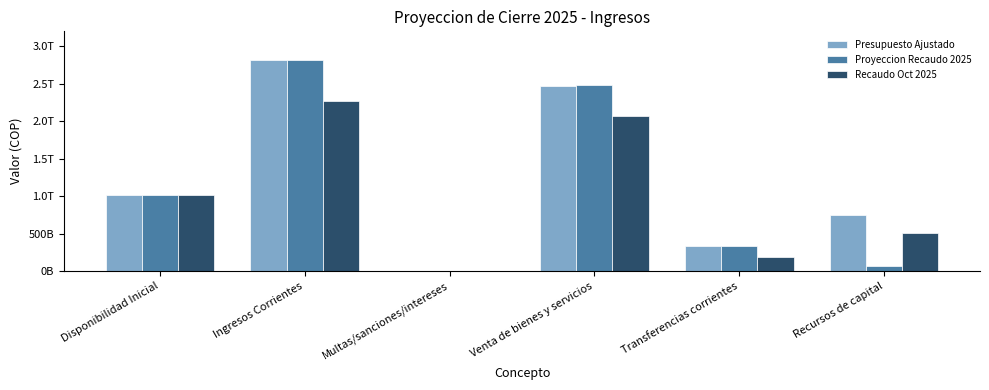

What is the average value of the Recaudo Oct 2025 series?

1008962740882